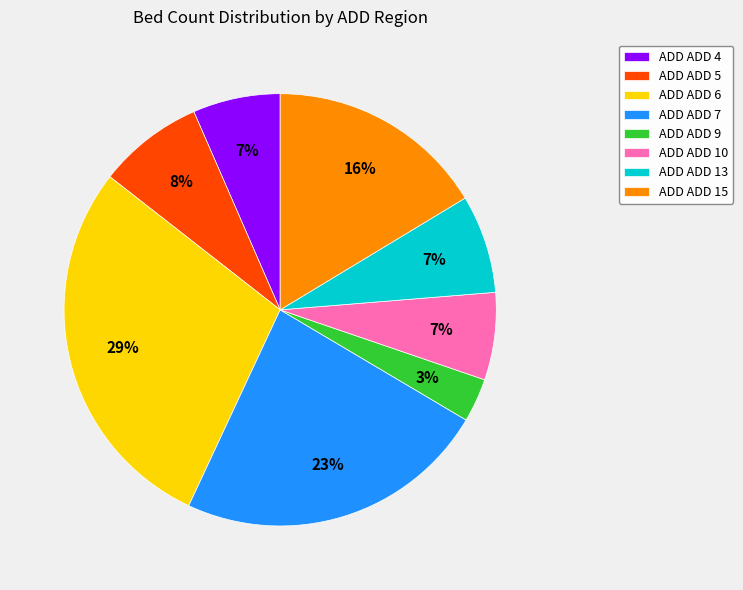

Which slice is the largest?

ADD ADD 6